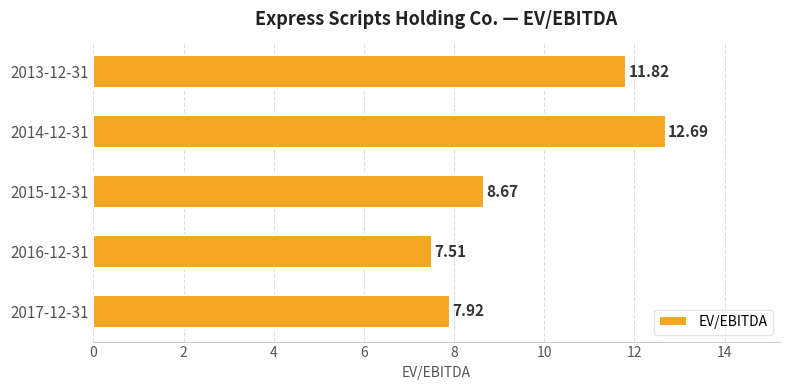

What is the change in value from 2016-12-31 to 2015-12-31?

+1.2